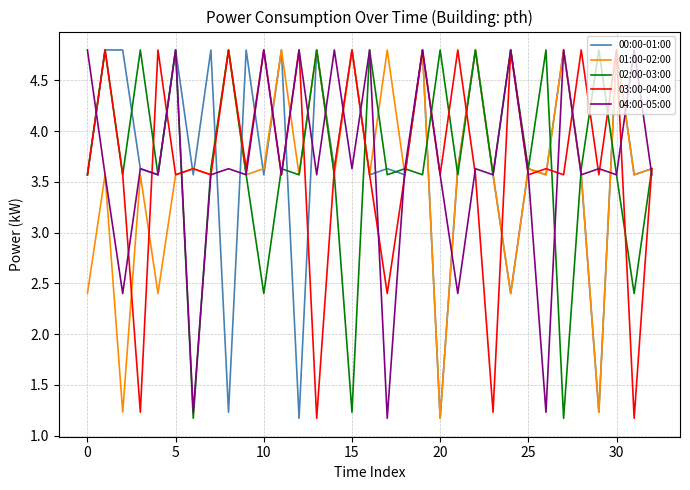

At how many categories does at least one series exceed 3?

33